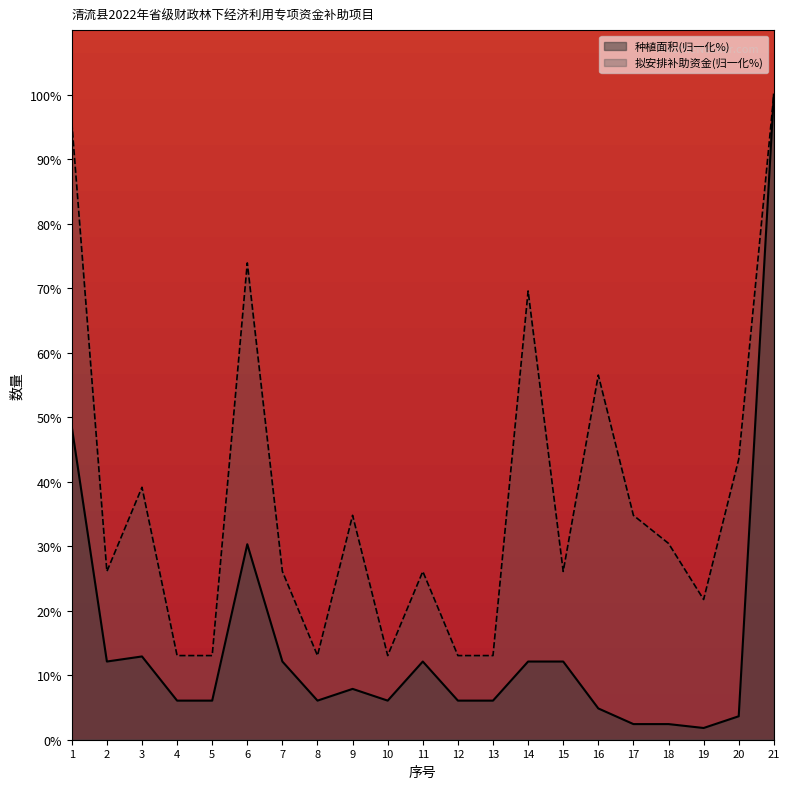

Does the chart have visible grid lines?

No